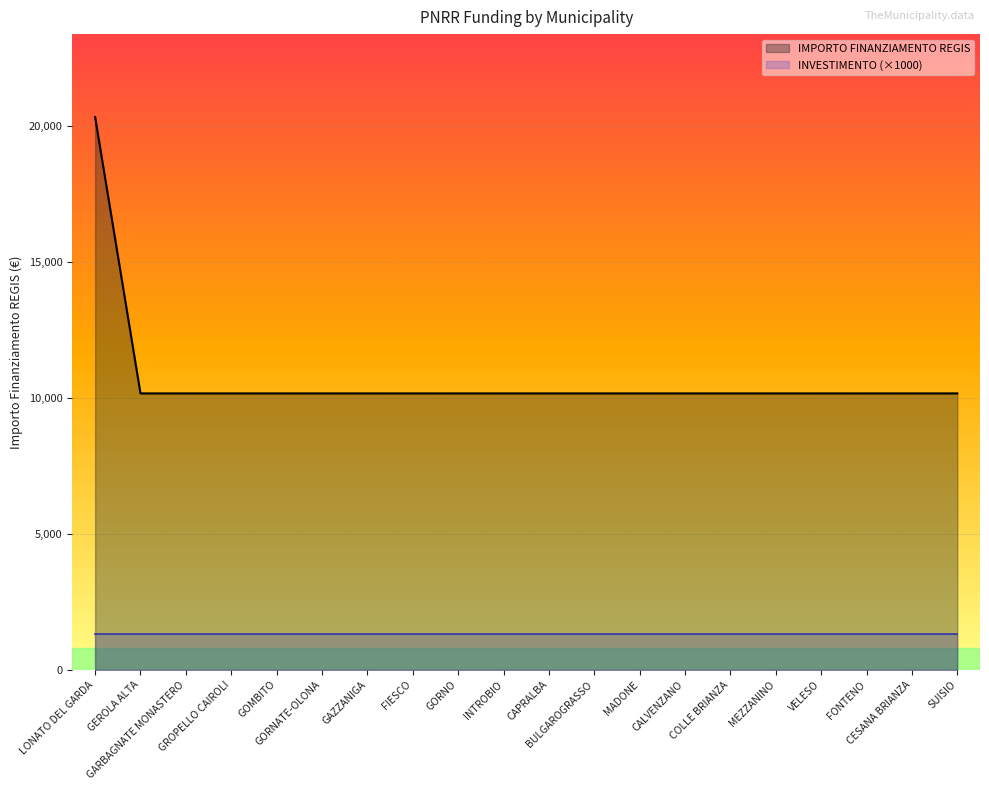

Which has a higher value, BULGAROGRASSO or GORNO?

BULGAROGRASSO